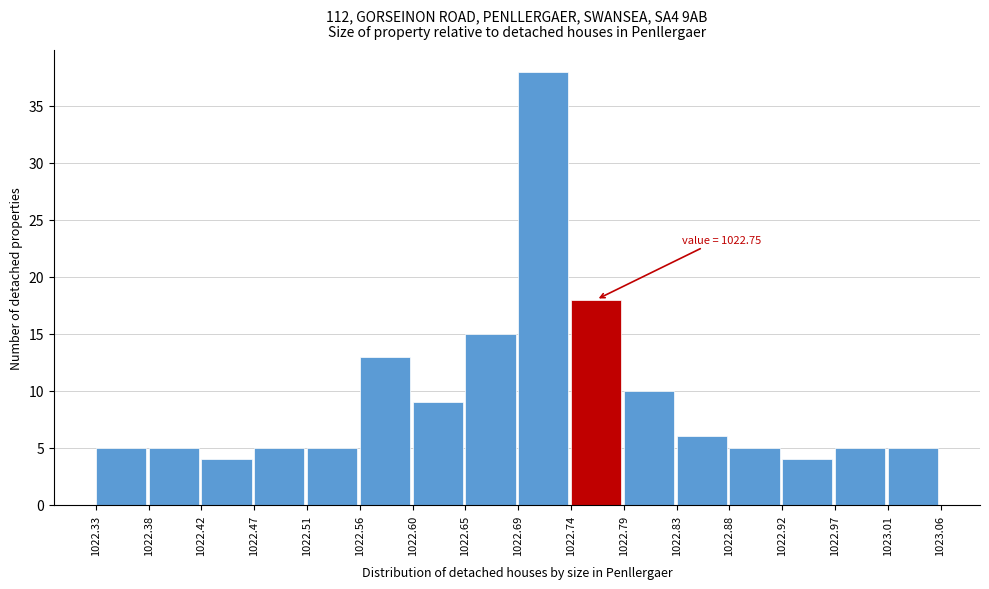

Which range on the x-axis has the tallest bar?

1022.69 to 1022.74